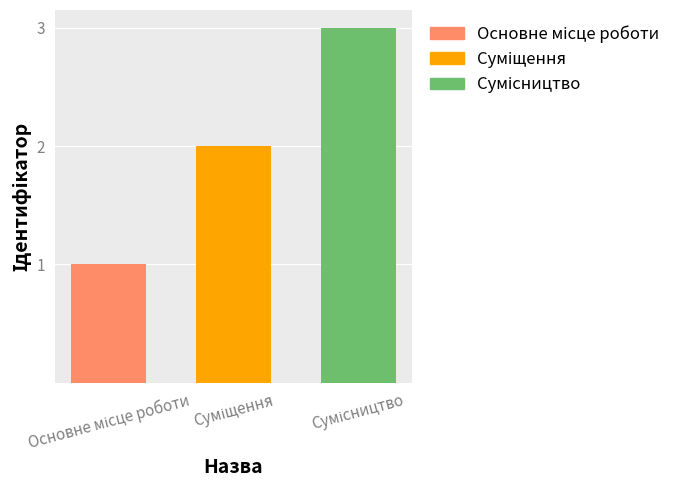

What is the sum of all values?

6